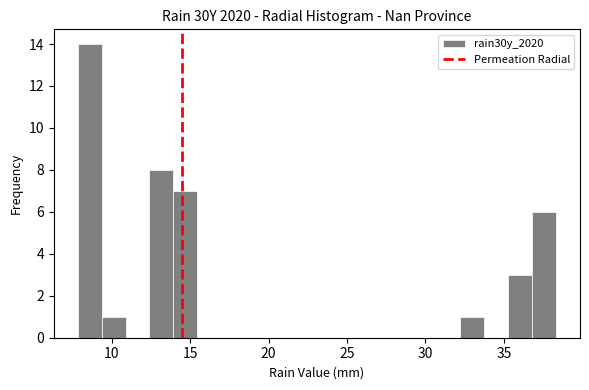

Around what value on the x-axis is the tallest bar? Give the approximate position of its centre, as read against the axis.

8.5